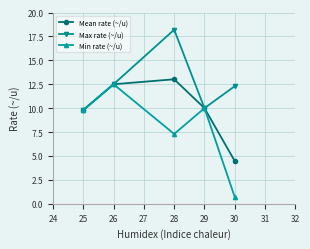

What is the greatest value displayed?

18.2